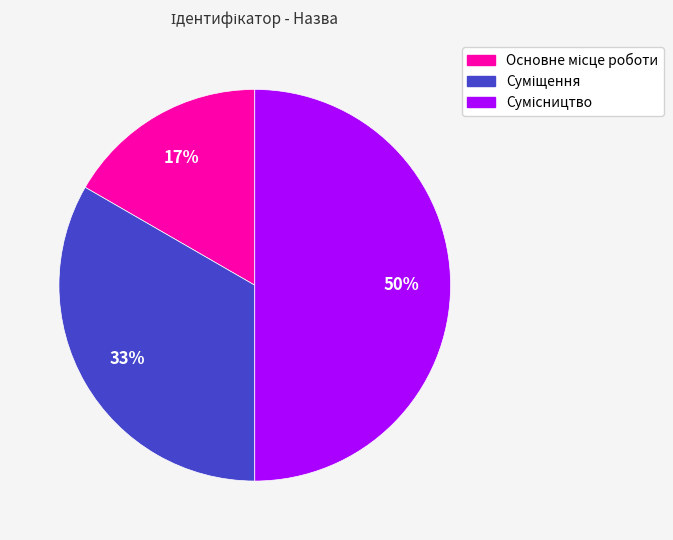

To the nearest percent, what is the difference between the largest and smallest slice percentages?

33%